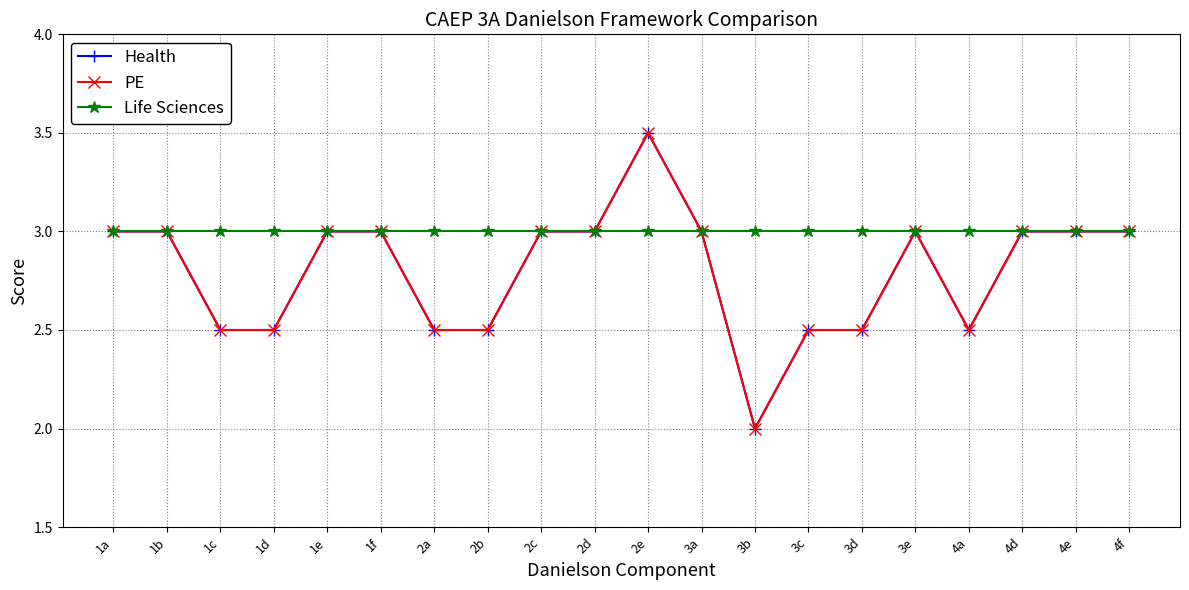

Does the chart have visible grid lines?

Yes